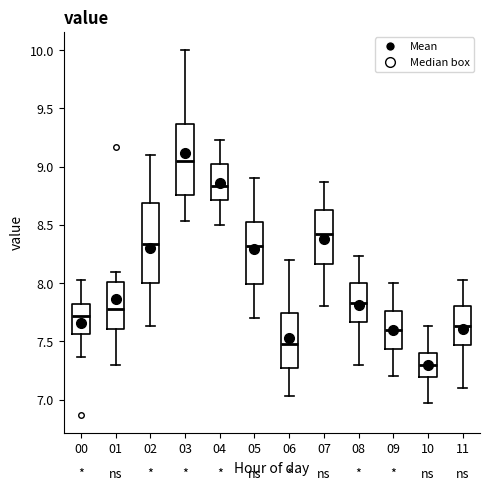

Which box is the tallest, from its lower edge to its upper edge?

02